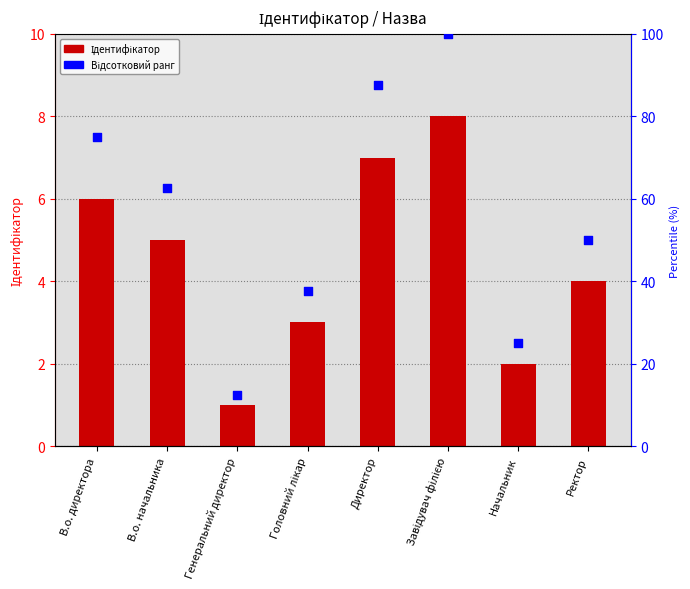

Is the value of Відсотковий ранг at Завідувач філією greater than the value of Ідентифікатор at Ректор?

Yes